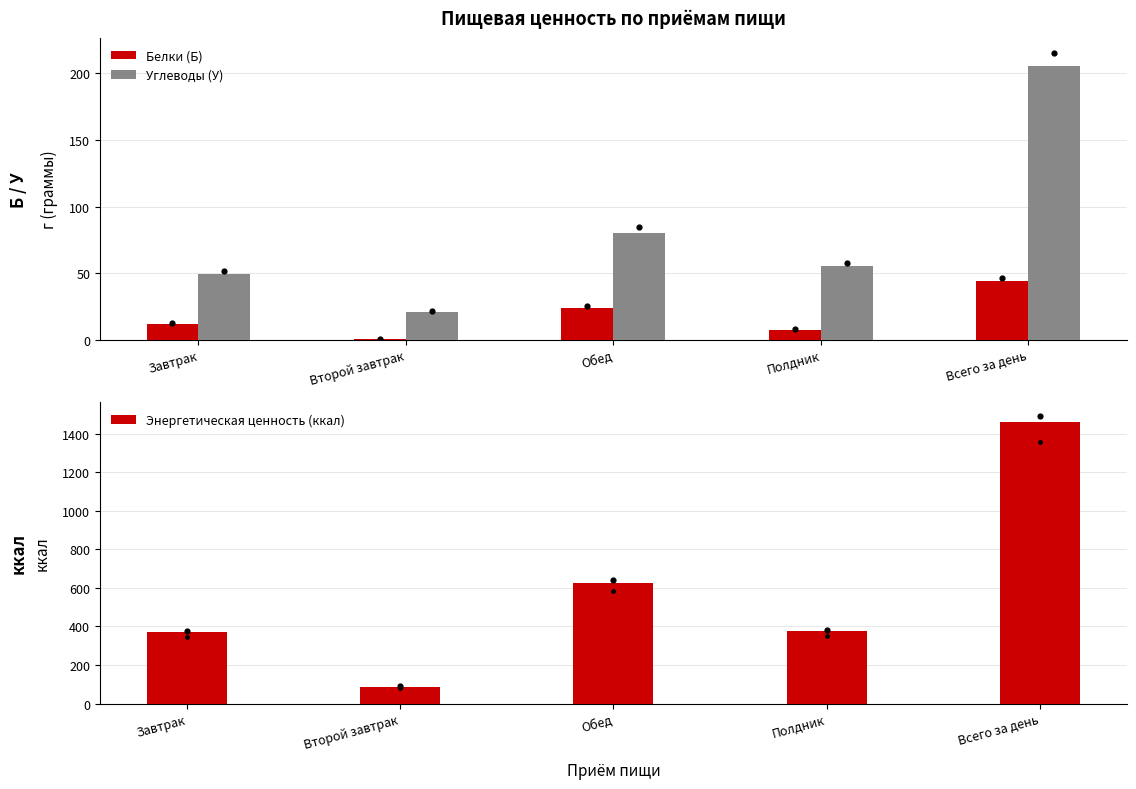

At how many categories does at least one series exceed 1244?

1